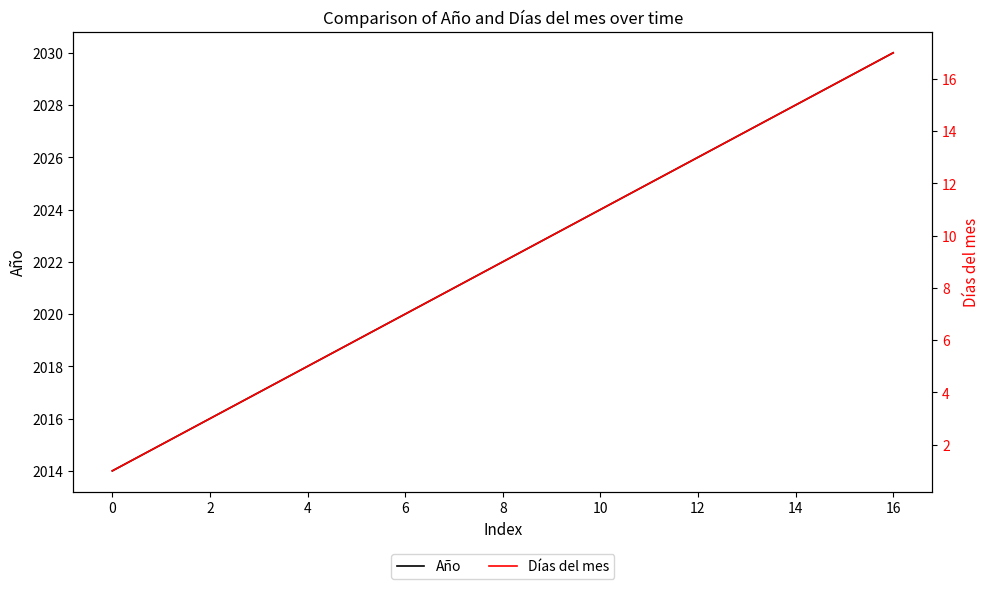

Which series has the largest total across all categories?

Año